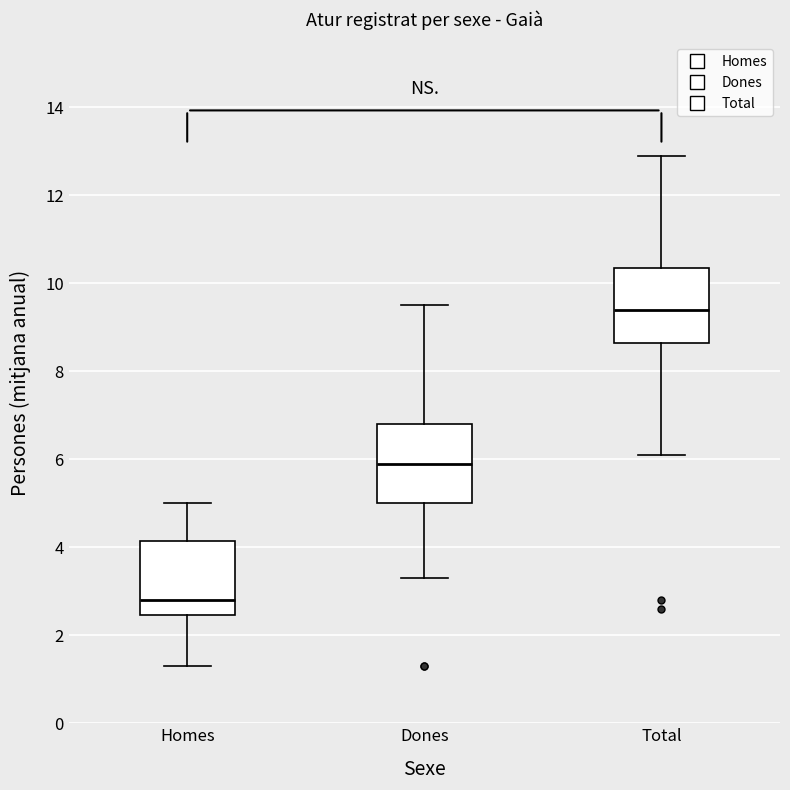

Reading left to right, read every box against the y-axis: the position of its median line, the range the box covers, and the ends of its whiskers. The values are not printed on the chart, so give them approximately, as read against the axis.

Homes: median 2.8, box 2.4 to 4.2, whiskers 1.4 to 5.0
Dones: median 6.0, box 5.0 to 6.8, whiskers 3.4 to 9.6
Total: median 9.4, box 8.6 to 10.4, whiskers 6.2 to 13.0